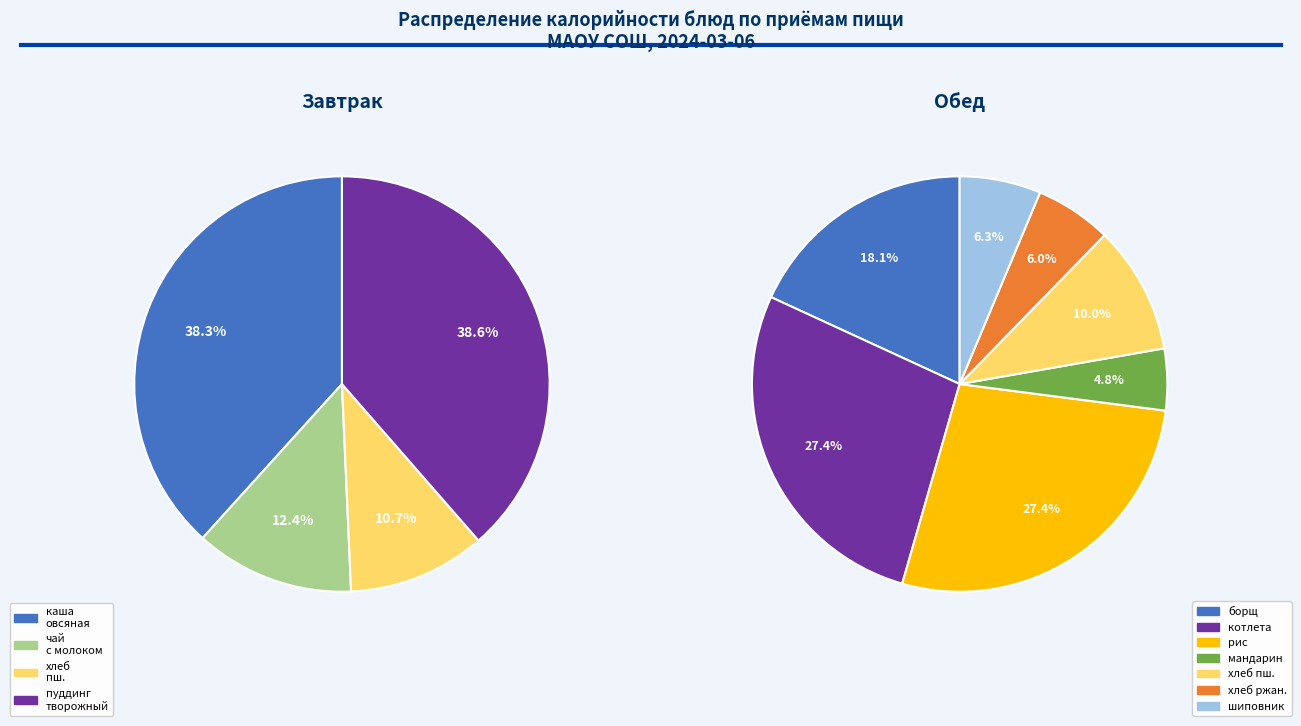

Is there any slice that represents more than half of the pie?

No